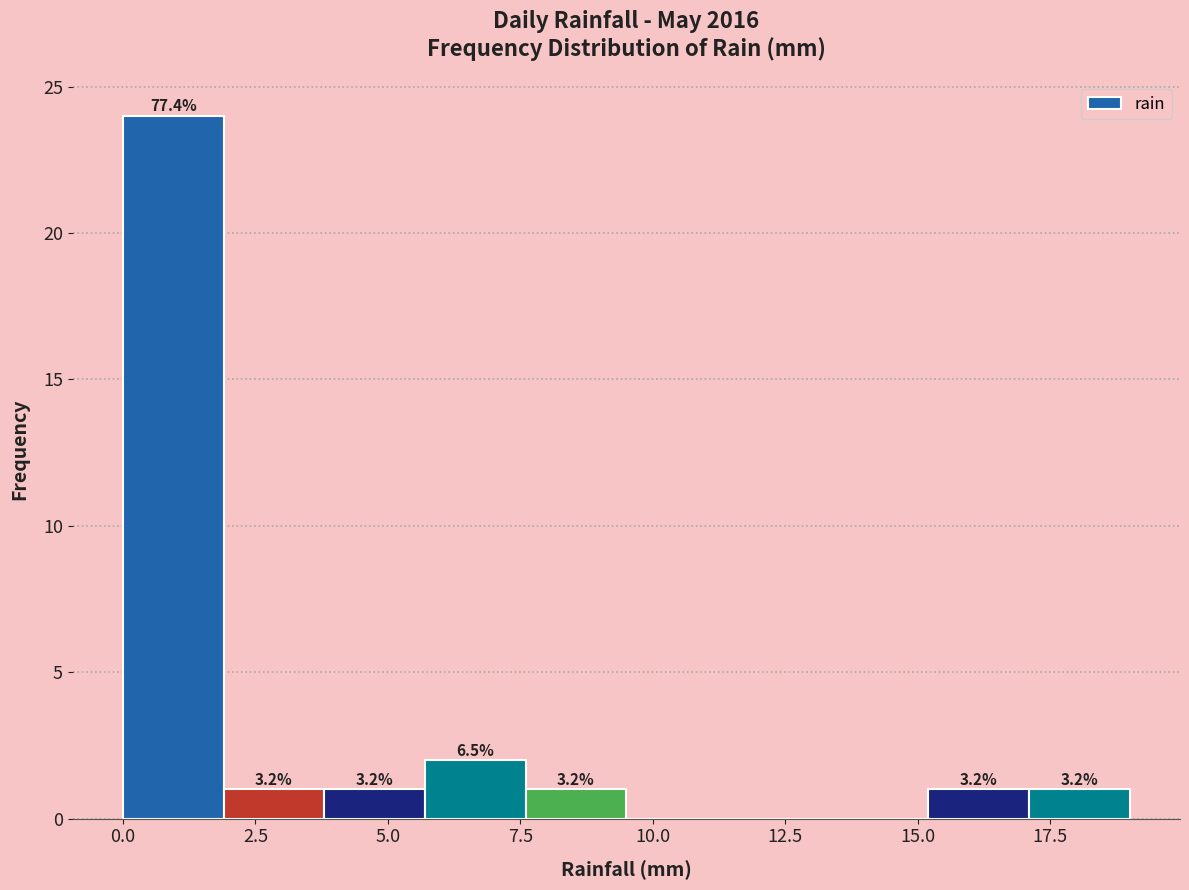

Around what value on the x-axis is the tallest bar? Give the approximate position of its centre, as read against the axis.

1.0